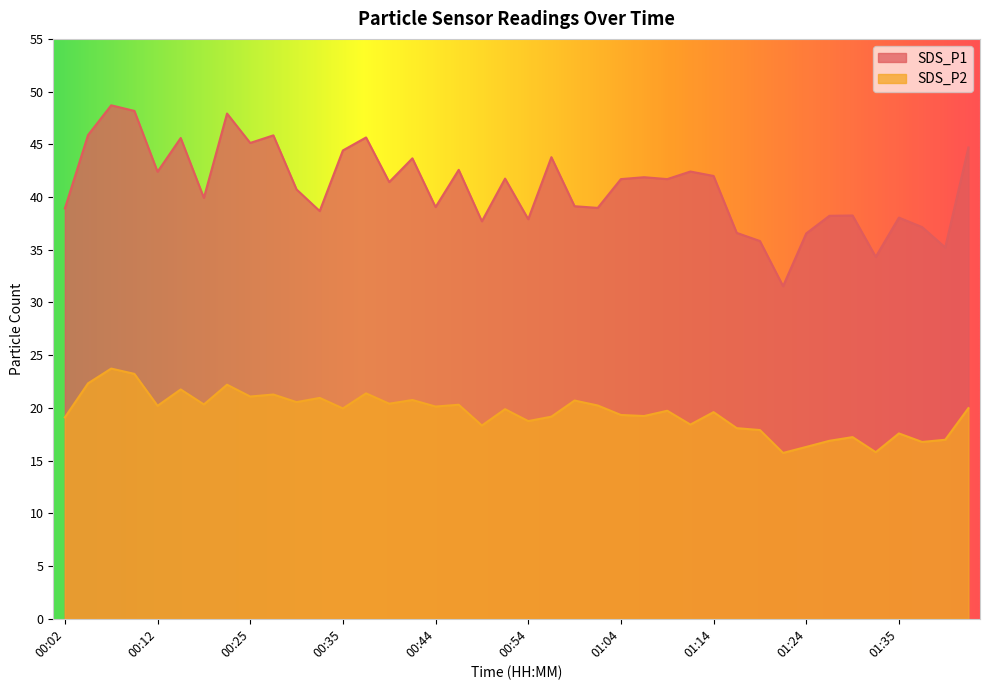

What are all the series names shown in the legend?

SDS_P1, SDS_P2